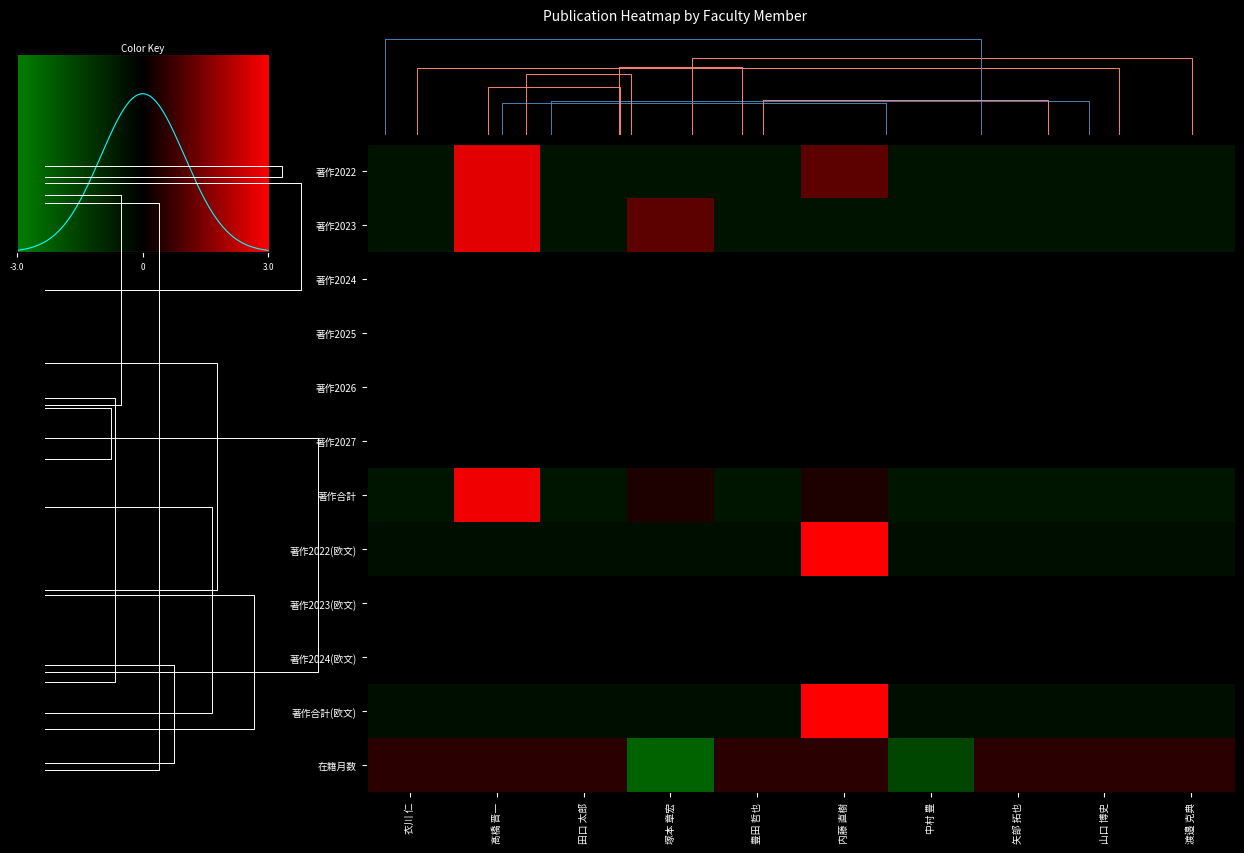

At which label is 著作合計(欧文) closest to 1?

衣川 仁